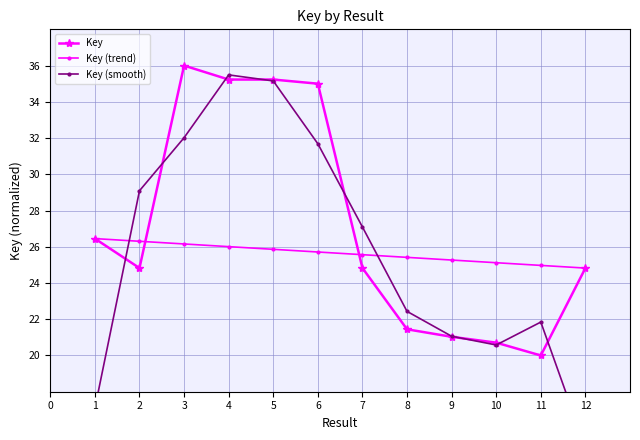

What is the value of the Key point at the 1st from the left?

26.5